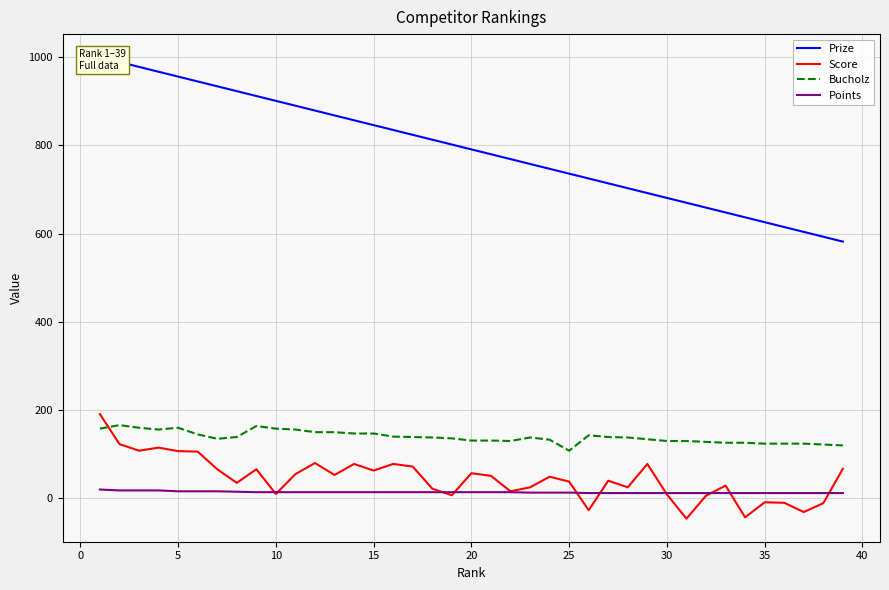

What is the maximum value for Score?

191